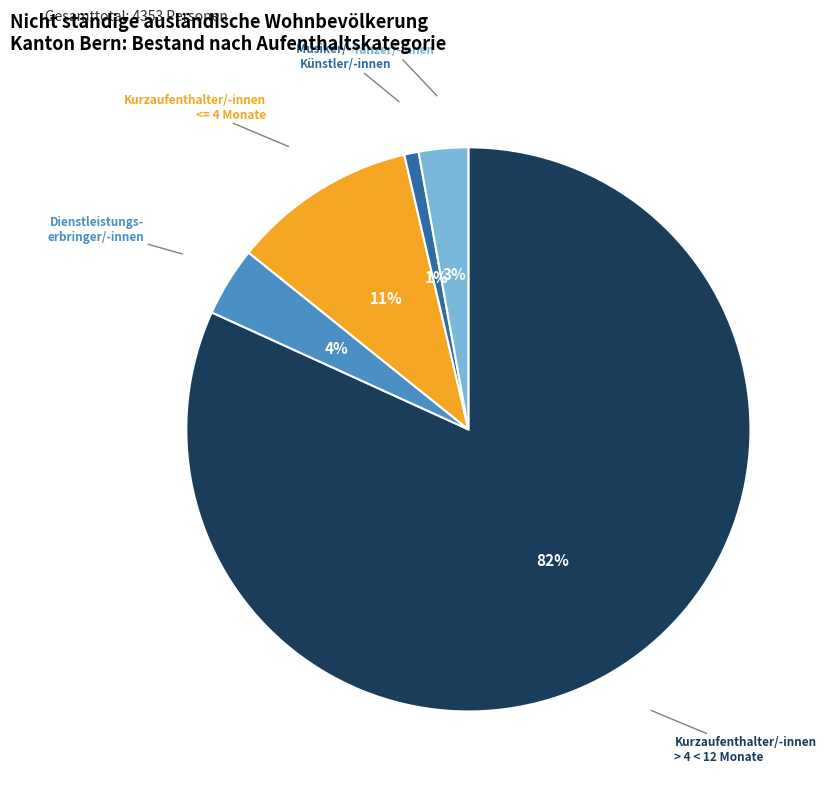

How many slices are in this pie chart?

5